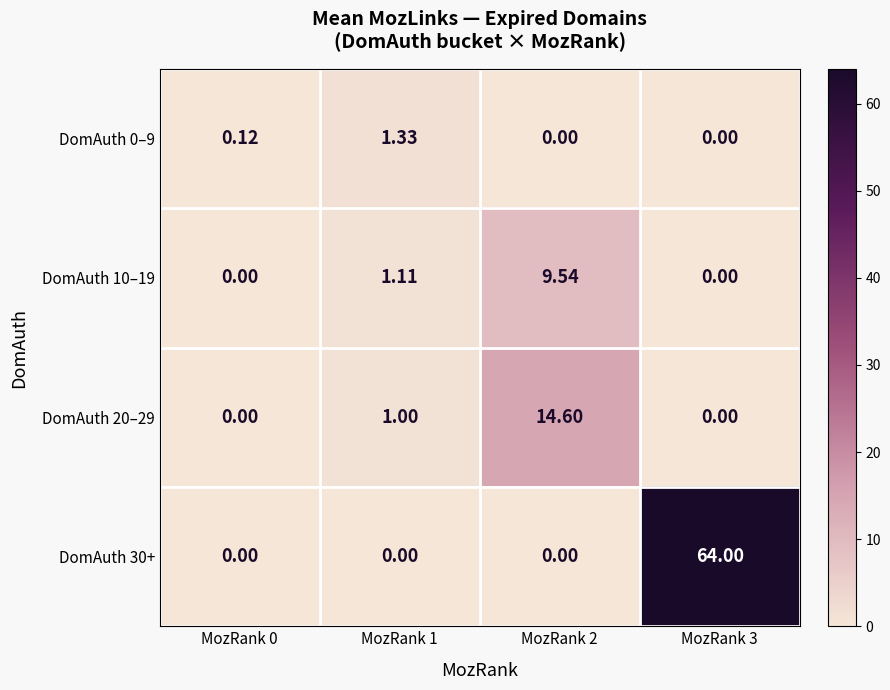

At which category is the sum across all series the highest?

MozRank 3